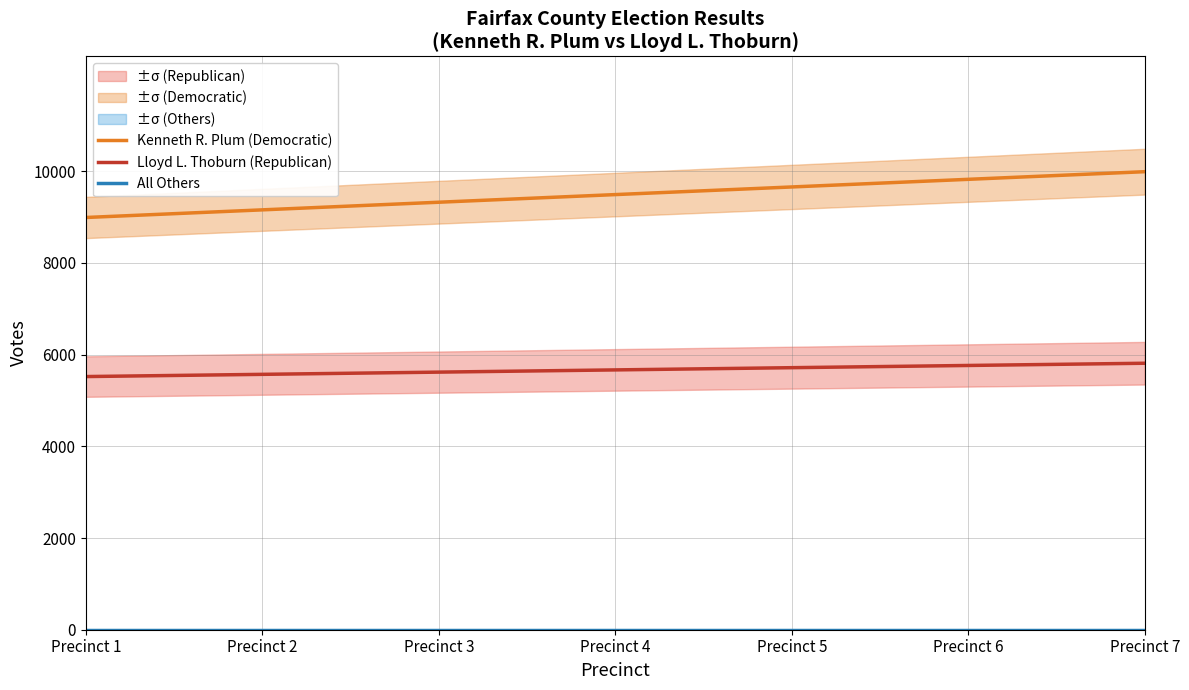

What is the minimum value for Kenneth R. Plum (Democratic)?

8989.2